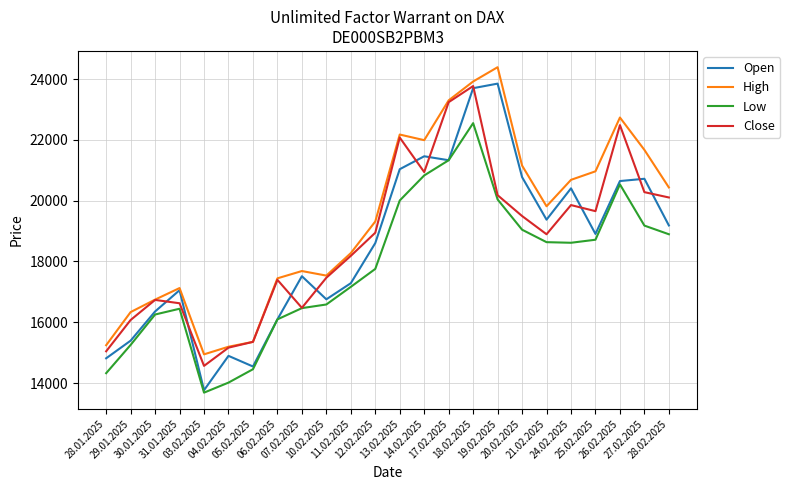

What is the maximum value for Open?

23850